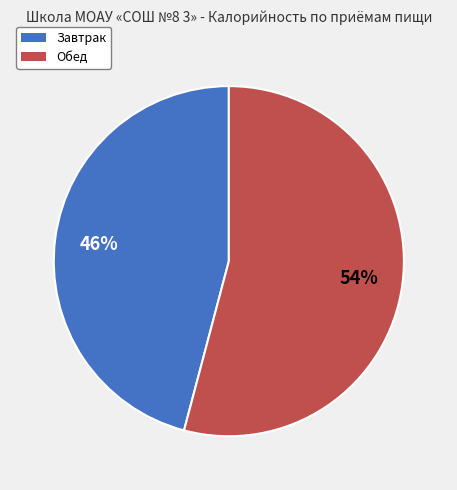

Count the number of slices in the pie.

2